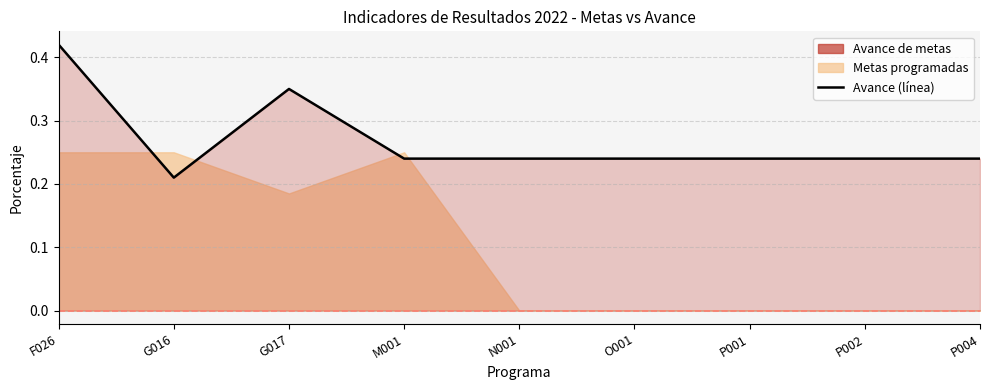

The value at F026 is 0.4. True or false?

True